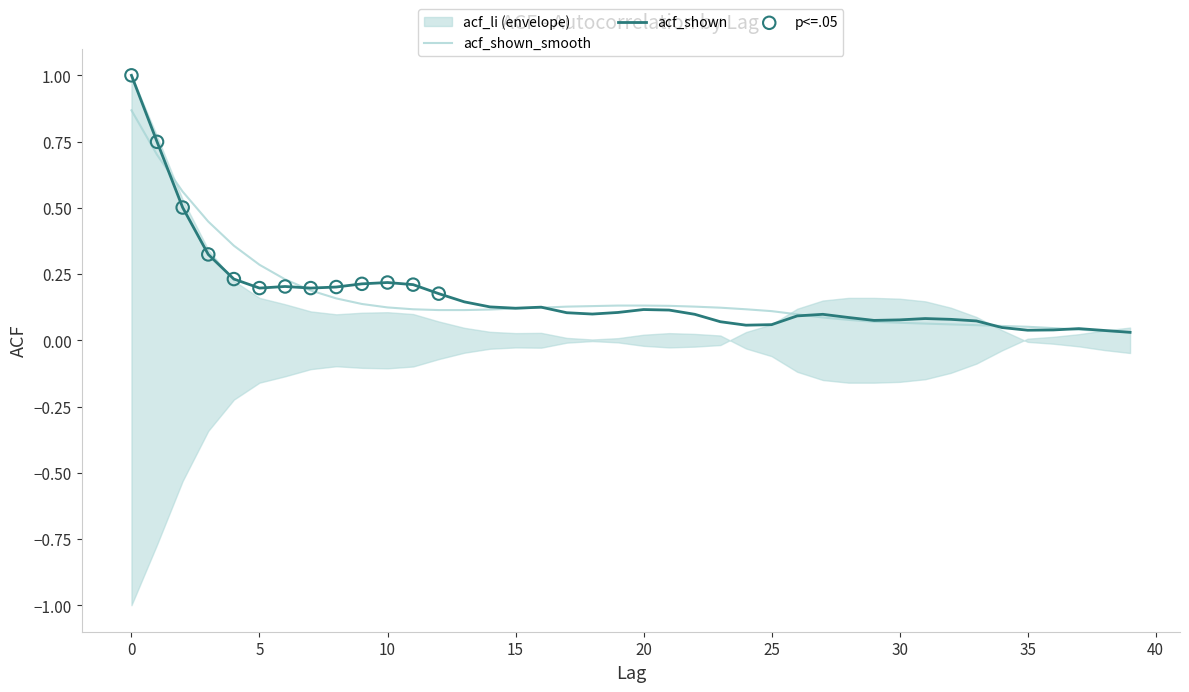

The acf_shown series shows 0.1 at 15. True or false?

True